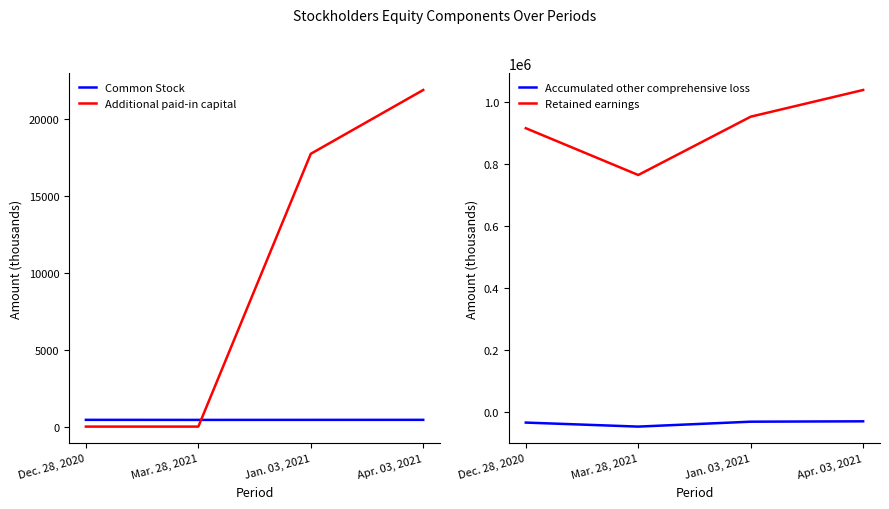

What is the average value of the Accumulated other comprehensive loss series?

-37138